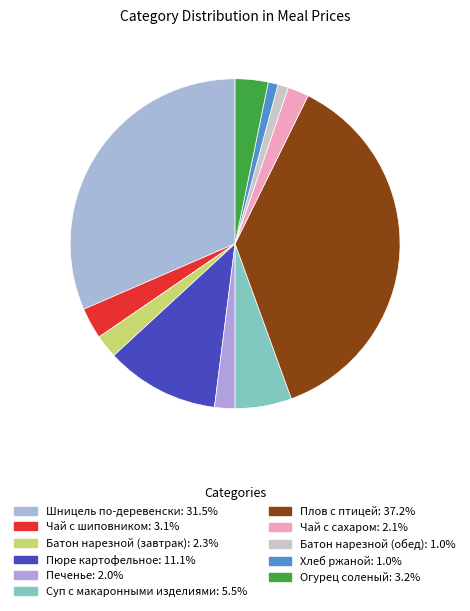

Count the number of slices in the pie.

11